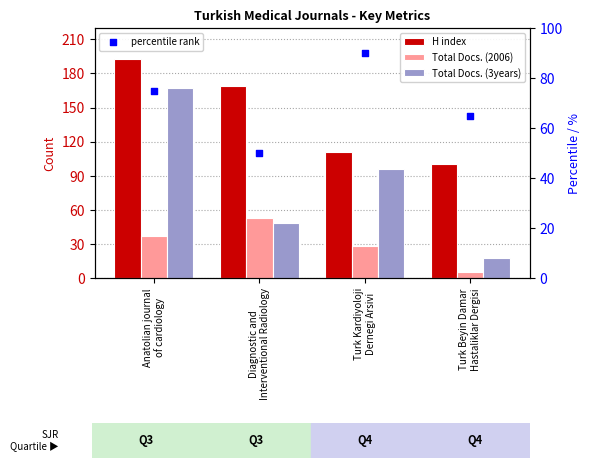

What is the total value across all series at Turk Beyin Damar
Hastaliklar Dergisi?

188